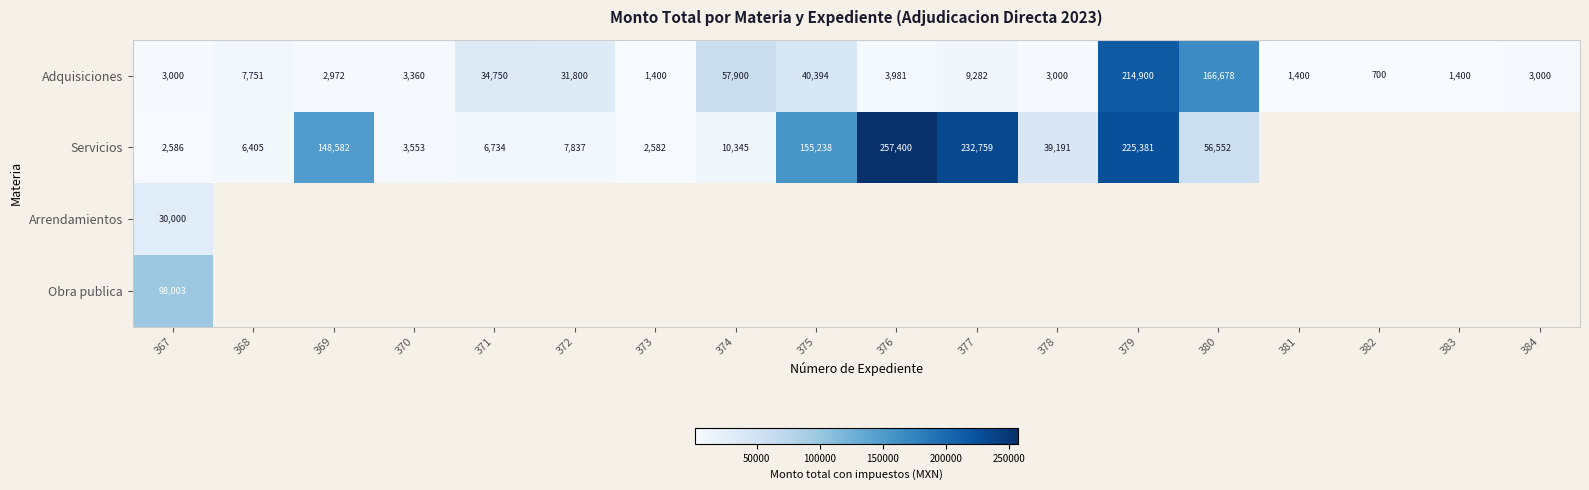

At which category does the chart reach its minimum across all series?

382